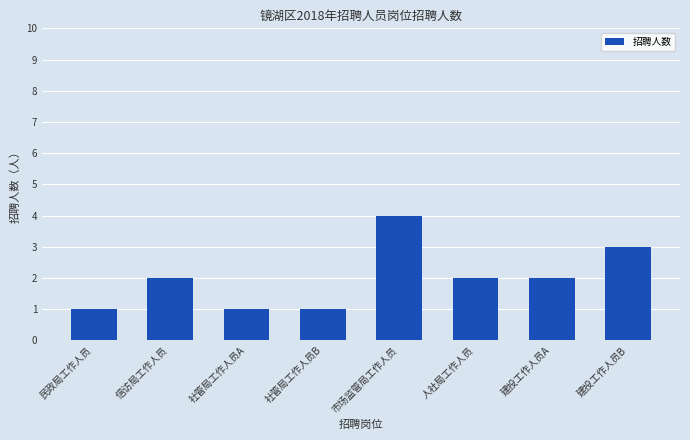

How many distinct data groups are displayed?

1